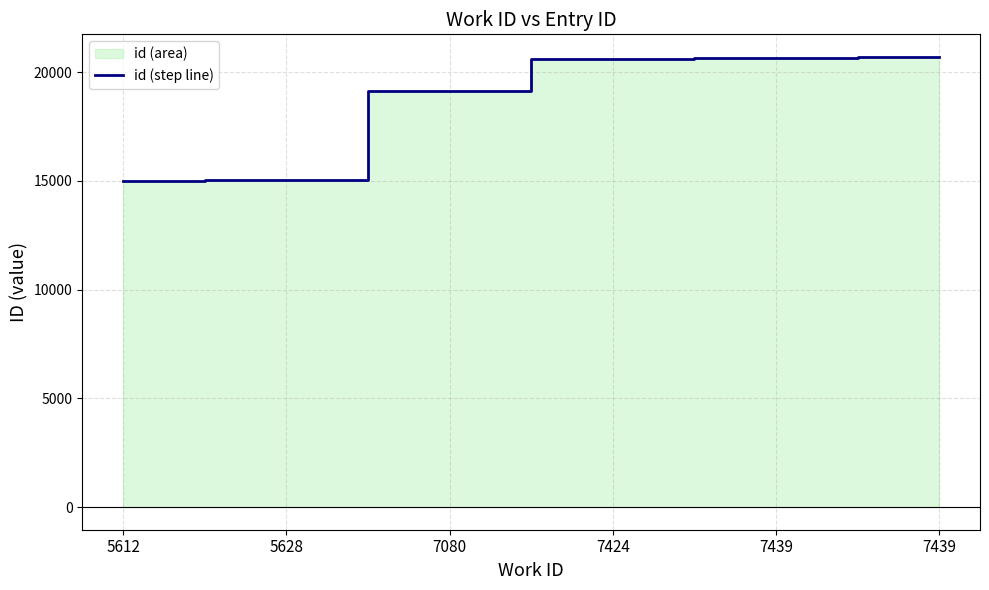

What is the maximum value shown in the chart?

20701